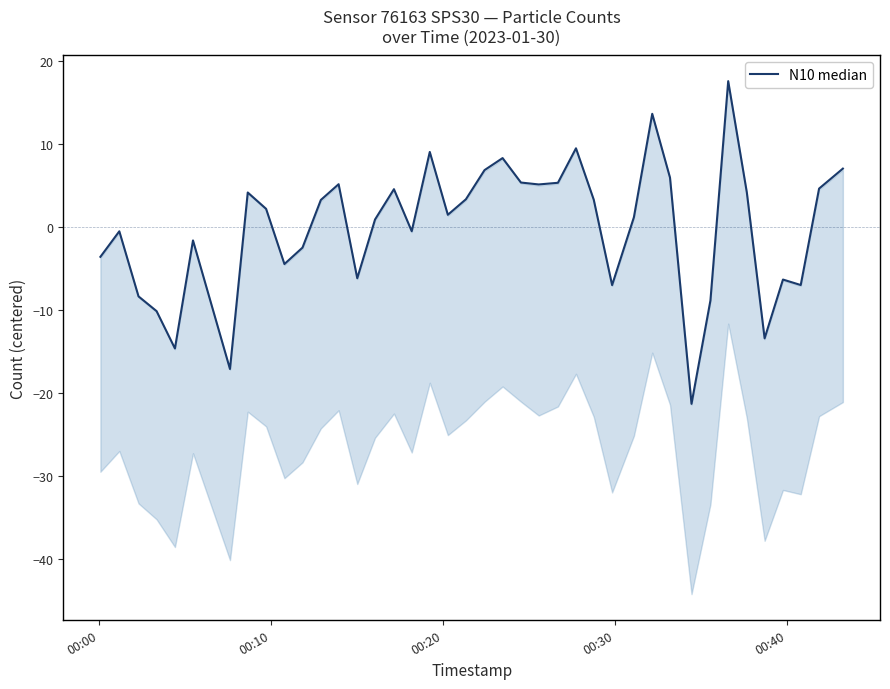

True or false: the data shows 3.4 at 22.

False